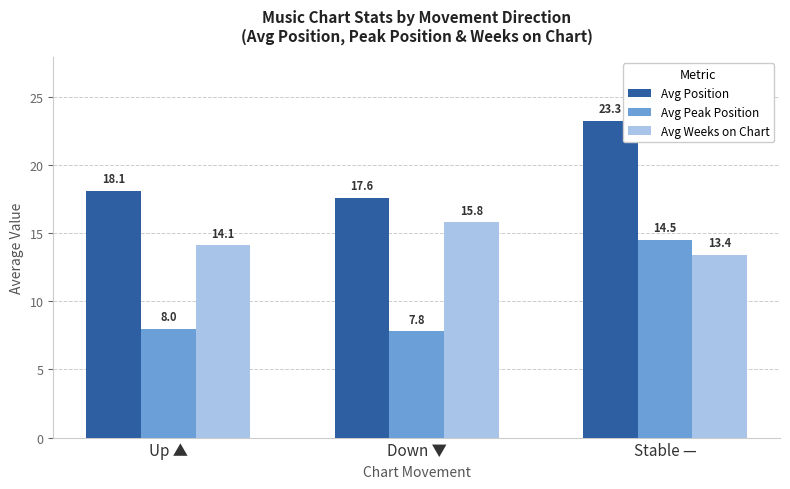

What is the lowest value of the Avg Position series?

17.6